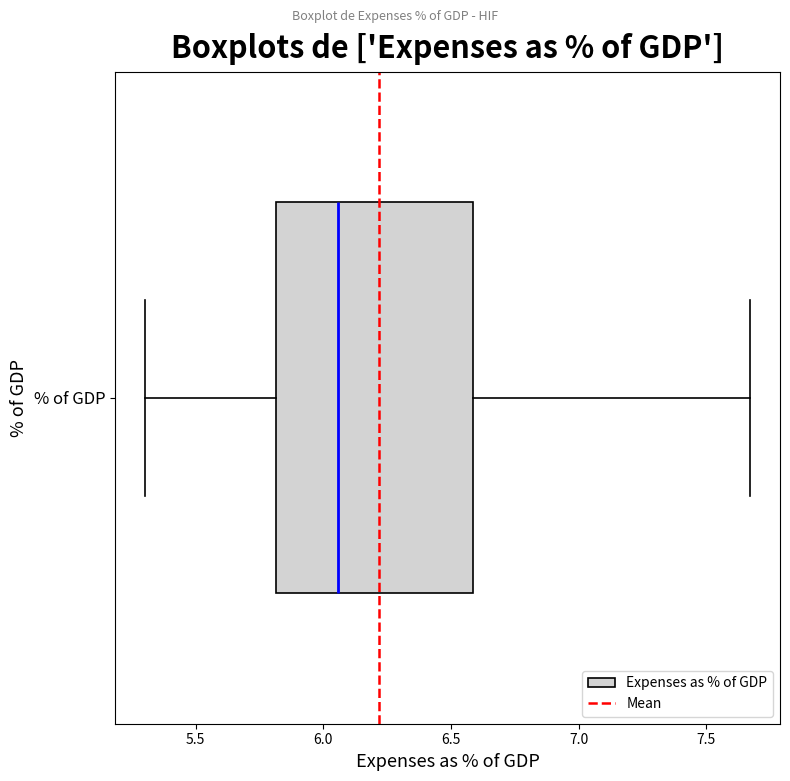

Where is the left edge of the box for % of GDP on the x-axis? The values are not printed on the chart, so give them approximately, as read against the axis.

5.80